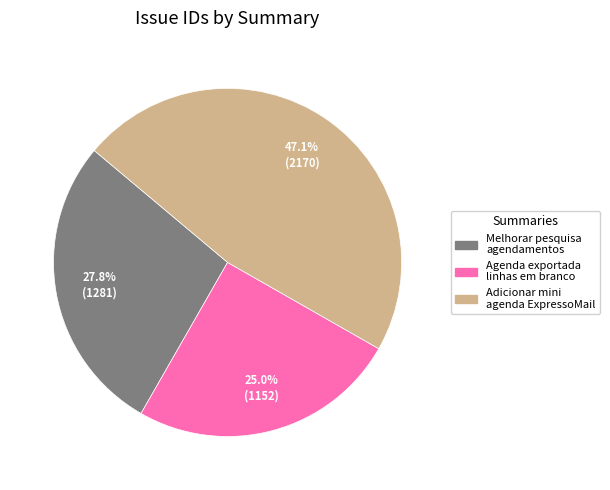

Is there any slice that represents more than half of the pie?

No